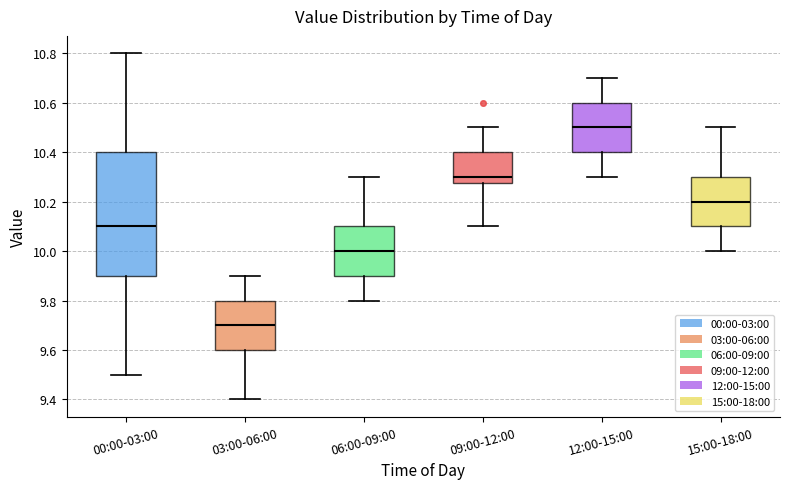

Which box's median line is the highest?

12:00-15:00